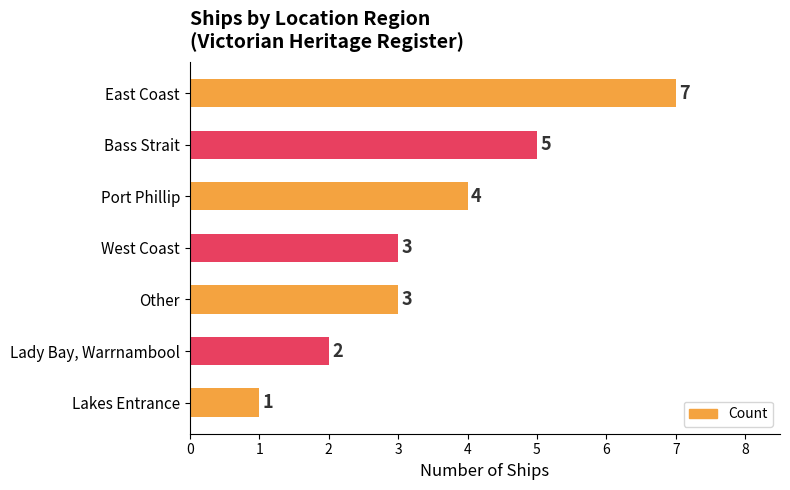

Approximately how many times larger is the value at Other compared to West Coast?

1.0